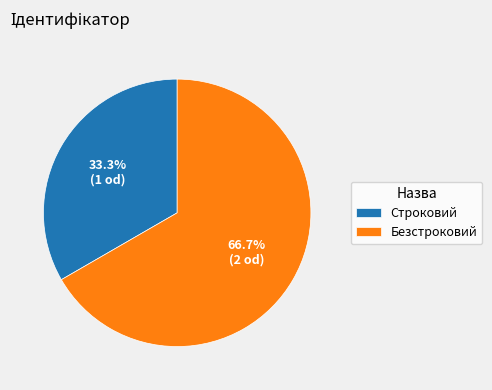

Does Безстроковий account for over 50% of the chart?

Yes